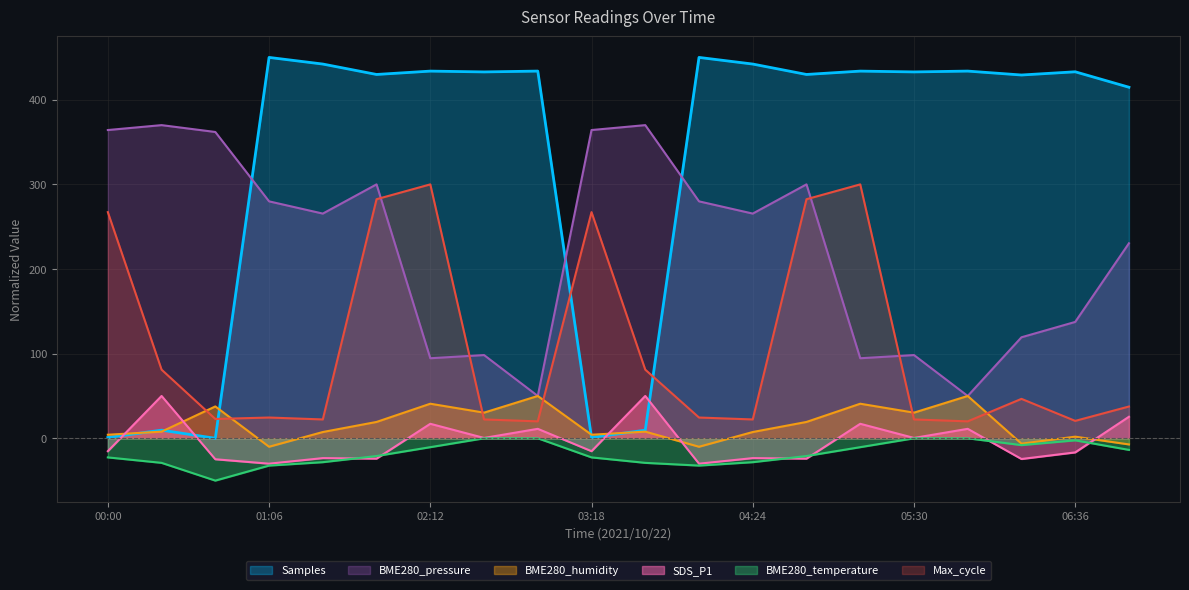

Reading left to right, transcribe all the data shown in this chart.

Samples: 00:00=0.9	00:22=9.6	00:44=0.0	01:06=450.0	01:28=442.2	01:50=429.9	02:12=433.8	02:34=432.9	02:56=433.9	03:18=0.9	03:40=9.6	04:02=450.0	04:24=442.2	04:46=429.9	05:08=433.8	05:30=432.9	05:52=433.9	06:14=429.2	06:36=433.0	06:58=414.8
BME280_pressure: 00:00=364.2	00:22=370.0	00:44=361.9	01:06=279.9	01:28=265.5	01:50=300.0	02:12=94.6	02:34=98.3	02:56=50.0	03:18=364.2	03:40=370.0	04:02=279.9	04:24=265.5	04:46=300.0	05:08=94.6	05:30=98.3	05:52=50.0	06:14=119.3	06:36=137.5	06:58=230.4
BME280_humidity: 00:00=4.2	00:22=7.9	00:44=37.6	01:06=-10.0	01:28=7.4	01:50=19.3	02:12=40.8	02:34=30.3	02:56=50.0	03:18=4.2	03:40=7.9	04:02=-10.0	04:24=7.4	04:46=19.3	05:08=40.8	05:30=30.3	05:52=50.0	06:14=-6.3	06:36=1.9	06:58=-7.3
SDS_P1: 00:00=-15.3	00:22=50.0	00:44=-24.8	01:06=-30.0	01:28=-23.4	01:50=-24.0	02:12=17.1	02:34=0.4	02:56=11.2	03:18=-15.3	03:40=50.0	04:02=-30.0	04:24=-23.4	04:46=-24.0	05:08=17.1	05:30=0.4	05:52=11.2	06:14=-24.5	06:36=-16.7	06:58=25.4
BME280_temperature: 00:00=-22.6	00:22=-29.0	00:44=-50.0	01:06=-32.3	01:28=-28.2	01:50=-21.0	02:12=-10.5	02:34=0.0	02:56=0.0	03:18=-22.6	03:40=-29.0	04:02=-32.3	04:24=-28.2	04:46=-21.0	05:08=-10.5	05:30=0.0	05:52=0.0	06:14=-8.1	06:36=-2.4	06:58=-13.7
Max_cycle: 00:00=267.2	00:22=81.1	00:44=22.8	01:06=24.5	01:28=22.3	01:50=282.5	02:12=300.0	02:34=22.3	02:56=20.0	03:18=267.2	03:40=81.1	04:02=24.5	04:24=22.3	04:46=282.5	05:08=300.0	05:30=22.3	05:52=20.0	06:14=46.6	06:36=20.6	06:58=37.5